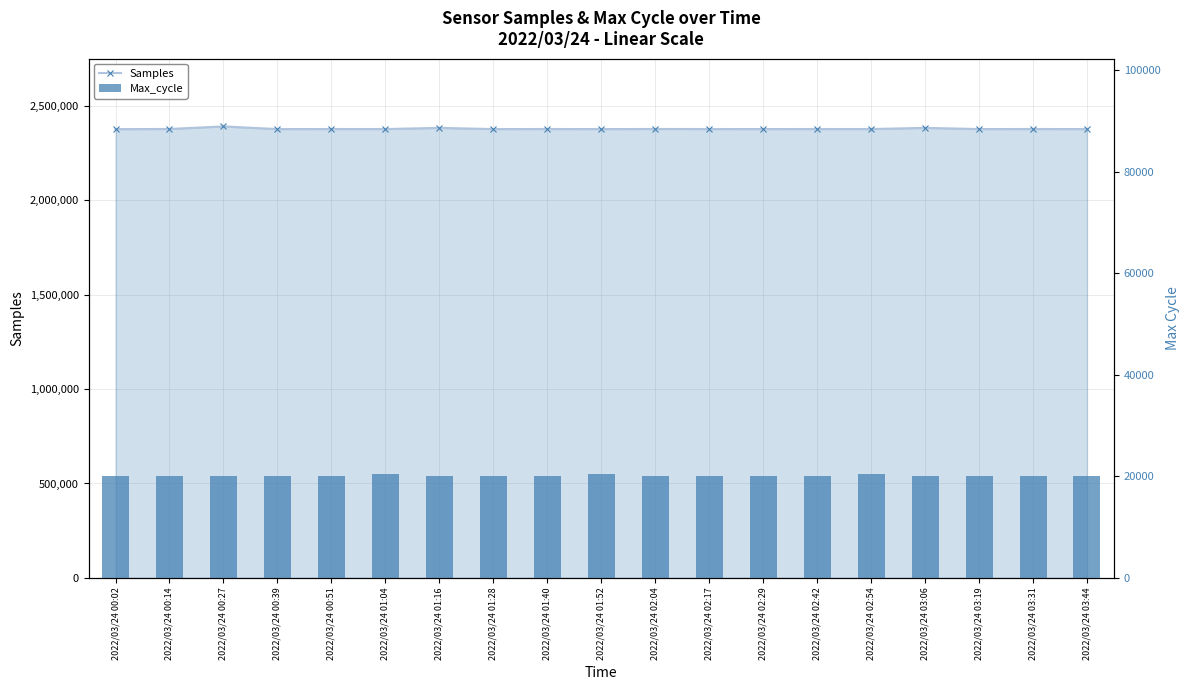

How many values in the Samples series exceed 2377968?

9